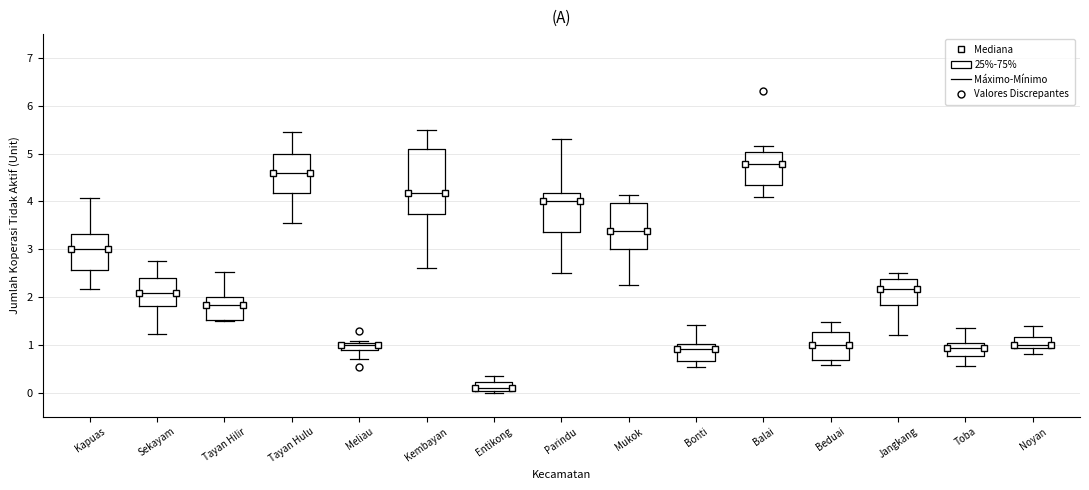

Where is the lower edge of the box for Beduai on the y-axis? The values are not printed on the chart, so give them approximately, as read against the axis.

0.7